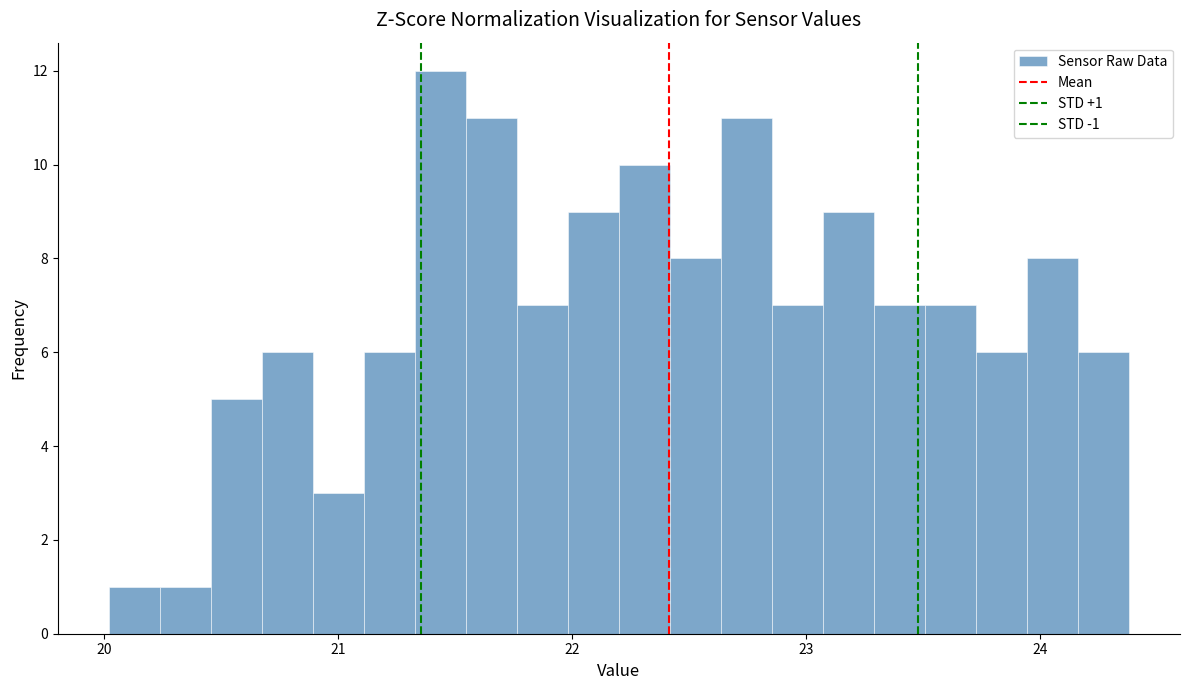

Read against the x-axis, roughly where is the centre of the tallest bar?

21.4